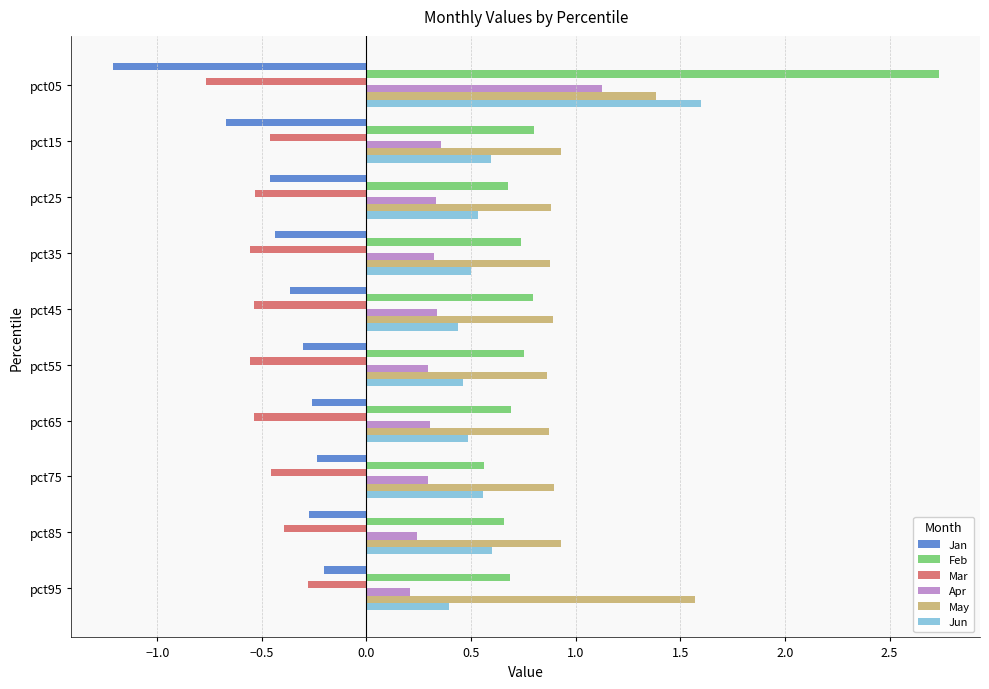

At which category does the chart reach its minimum across all series?

pct05